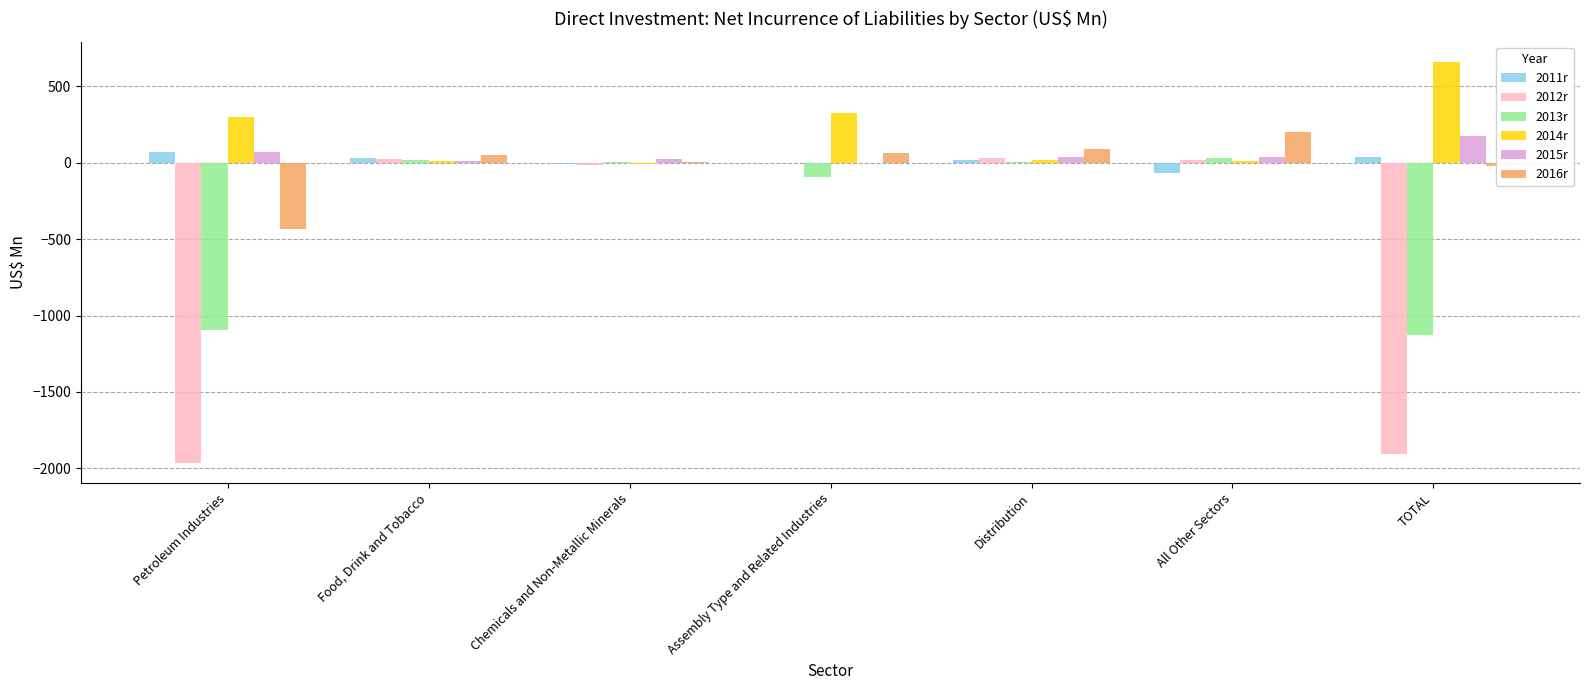

Is the value of 2016r at All Other Sectors greater than the value of 2015r at TOTAL?

Yes